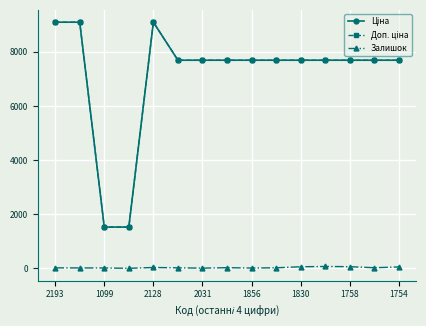

What is the sum of all Залишок values?

465.0